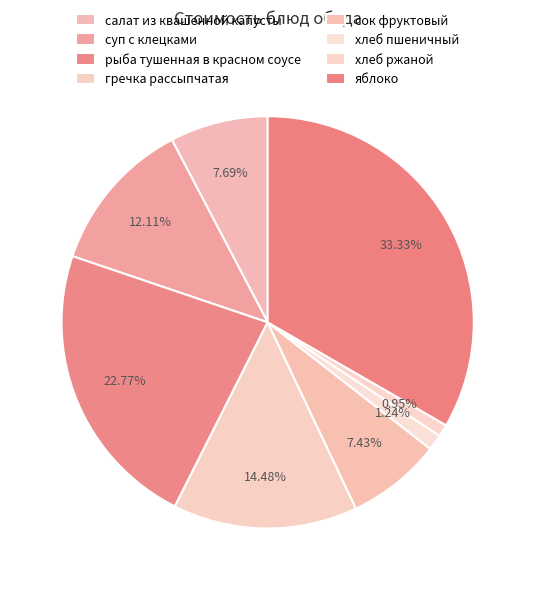

How many segments does this pie chart have?

8